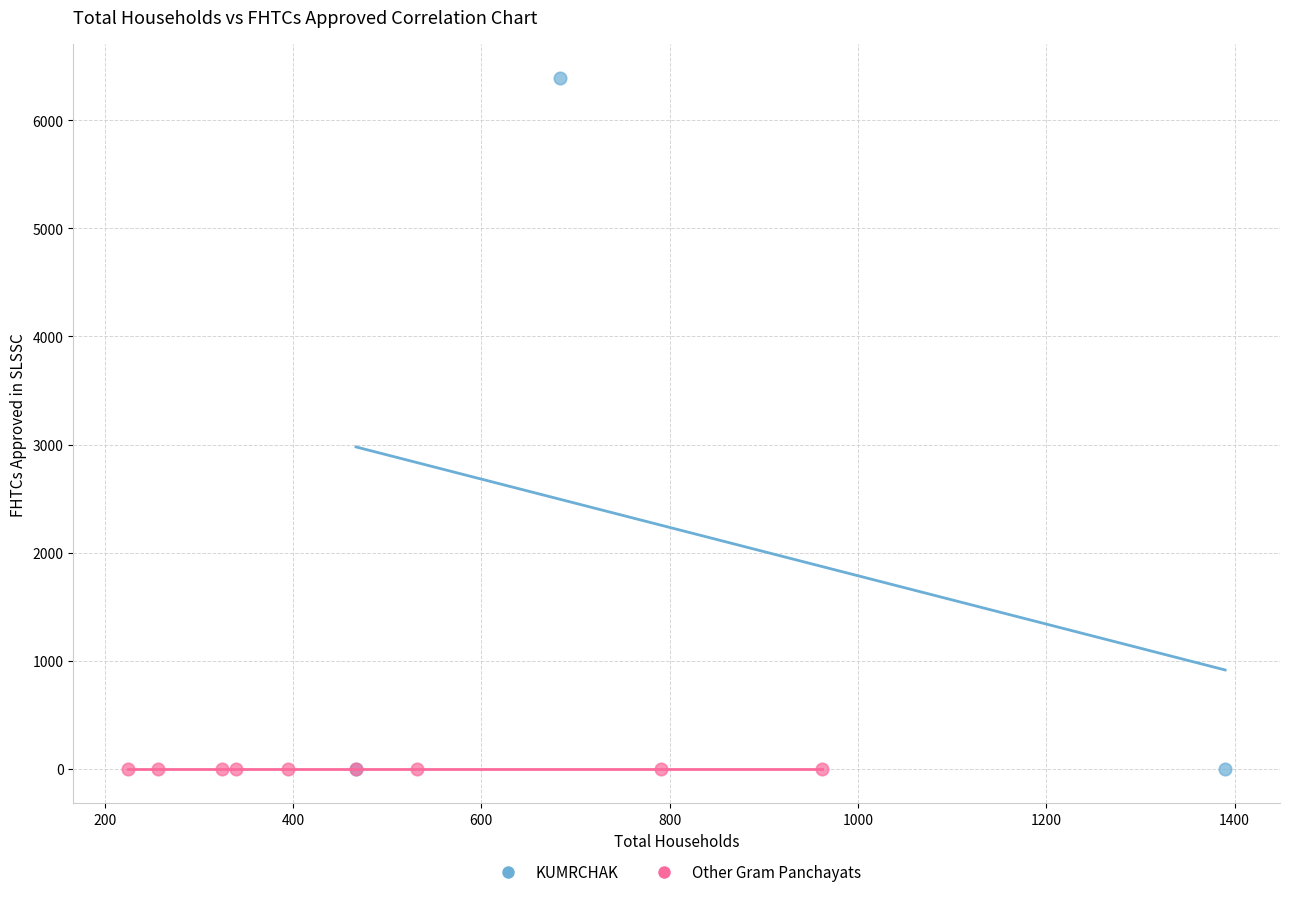

What are all the series names shown in the legend?

KUMRCHAK, Other Gram Panchayats